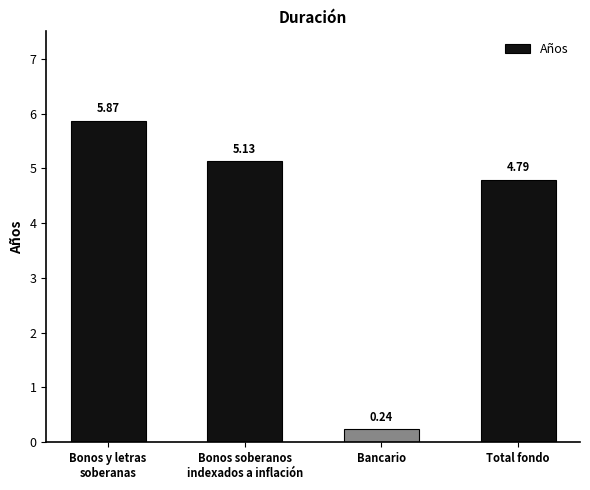

What is the average value?

4.0